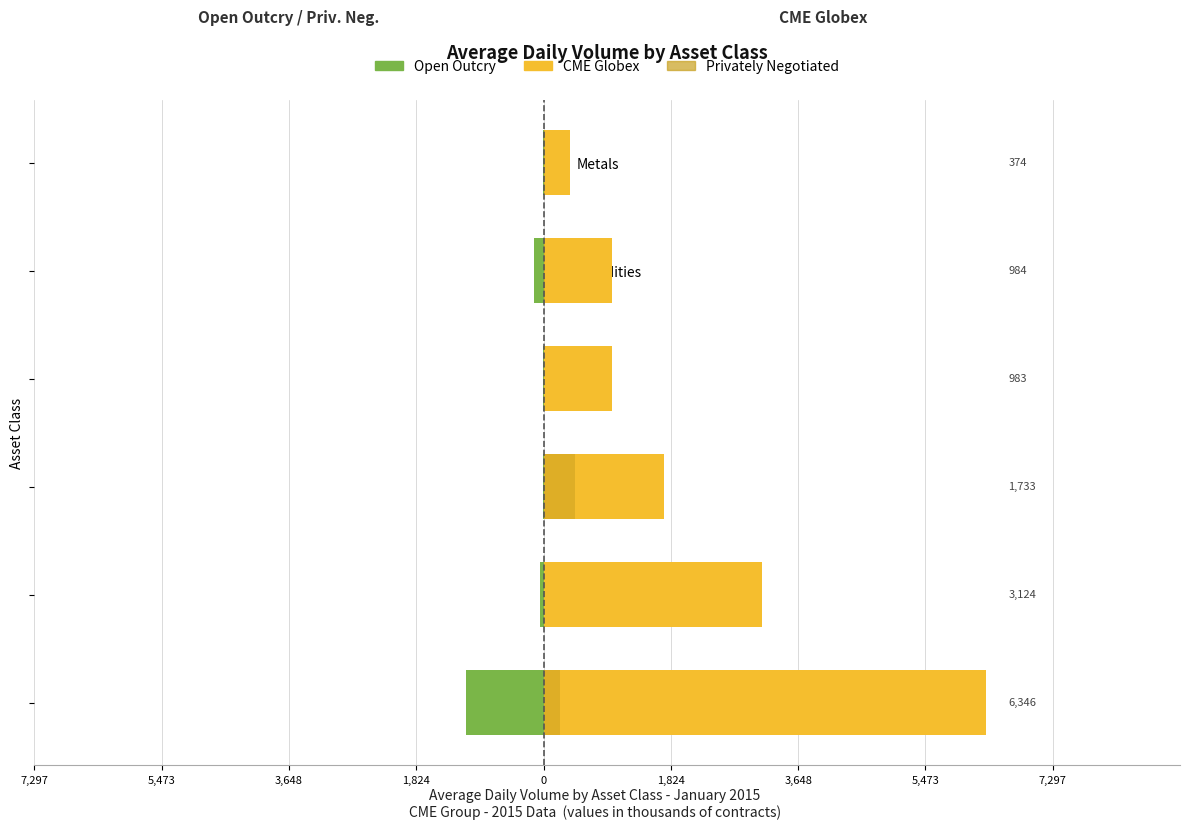

At how many categories does at least one series exceed -772?

6